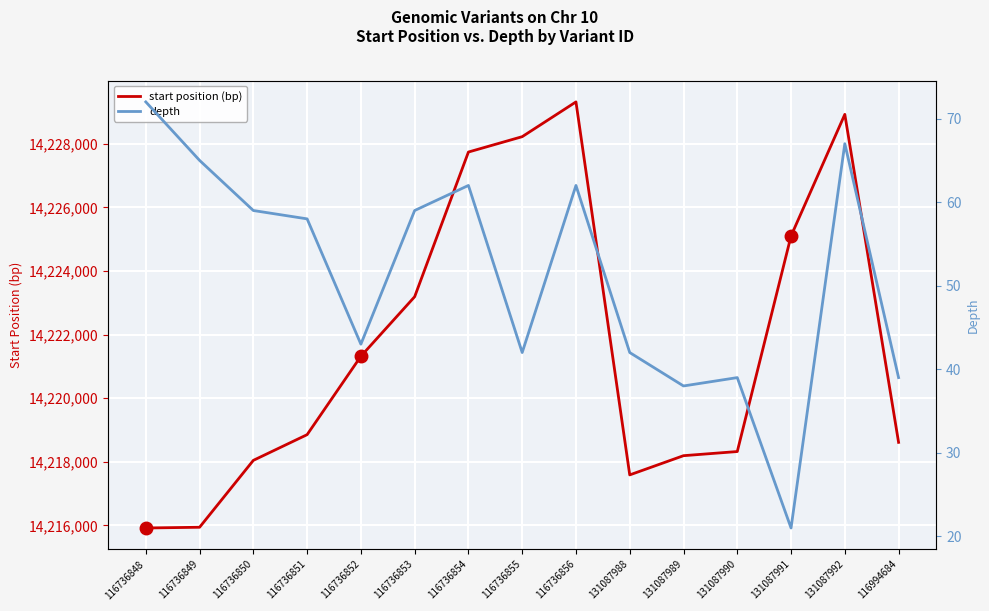

Reading left to right, what are all the values shown in this chart?

start position (bp): 116736848=14215920	116736849=14215943	116736850=14218046	116736851=14218854	116736852=14221318	116736853=14223190	116736854=14227738	116736855=14228221	116736856=14229314	131087988=14217589	131087989=14218193	131087990=14218323	131087991=14225100	131087992=14228922	116994684=14218612
depth: 116736848=72	116736849=65	116736850=59	116736851=58	116736852=43	116736853=59	116736854=62	116736855=42	116736856=62	131087988=42	131087989=38	131087990=39	131087991=21	131087992=67	116994684=39